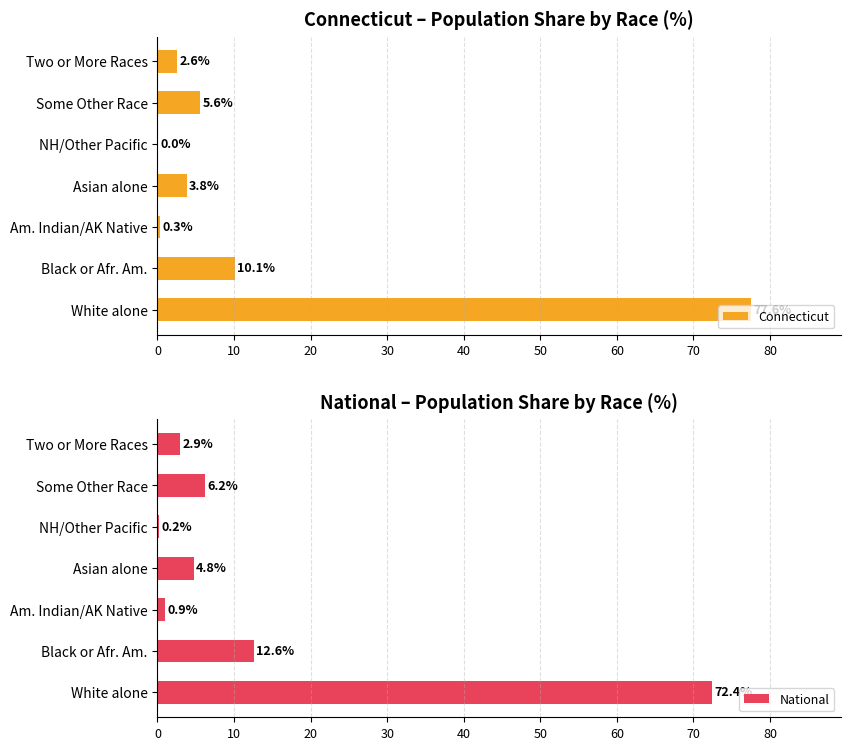

Is it true that Connecticut equals 2.6 at Two or More Races?

True